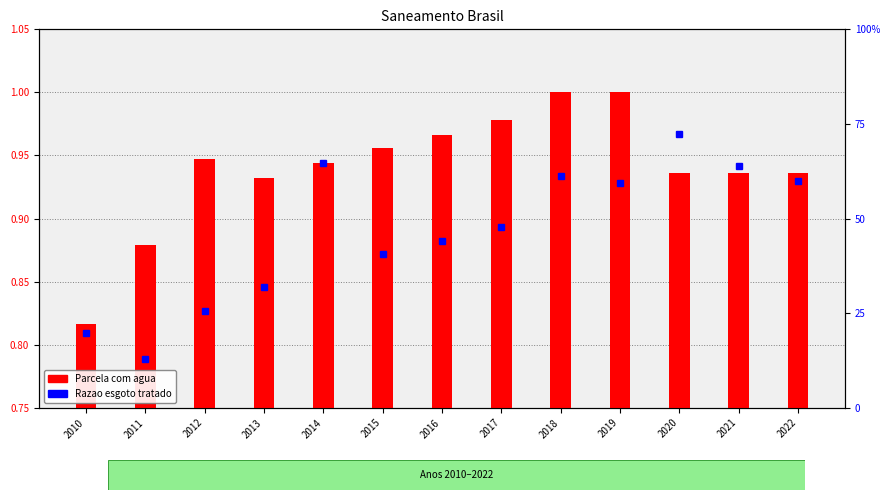

What are all the series names shown in the legend?

Parcela com agua, Razao esgoto tratado